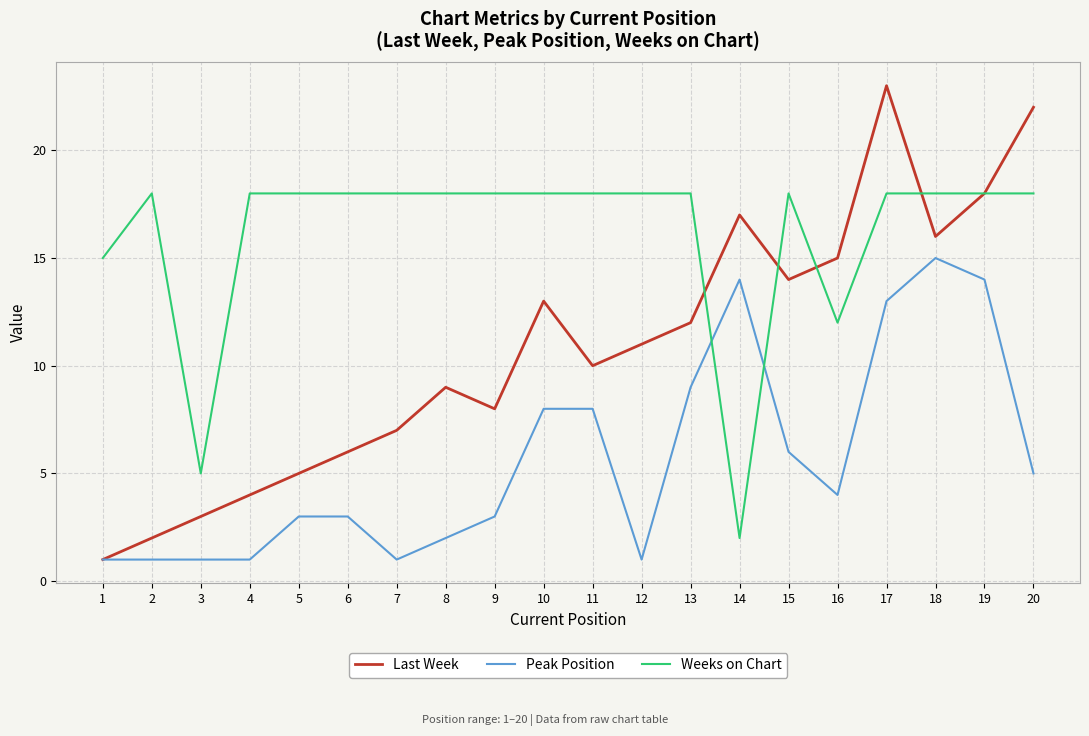

What is the difference between the second highest and second lowest values in the Peak Position series?

13